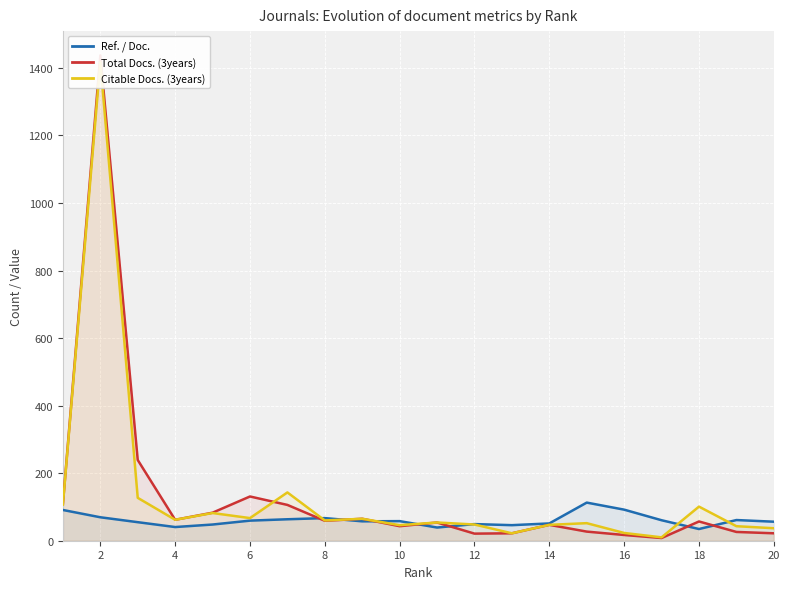

How many interior local peaks does the Total Docs. (3years) series have?

6